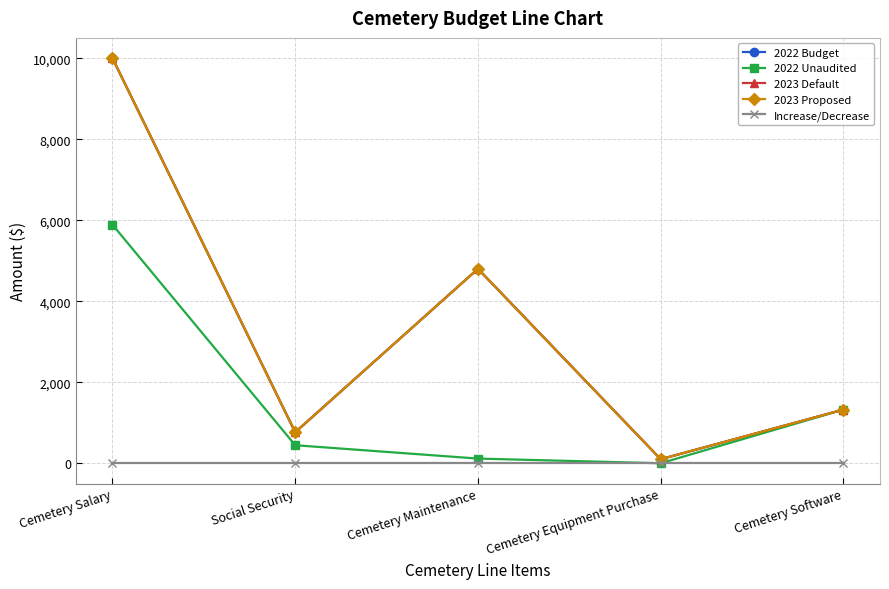

Rank the categories by 2023 Proposed value from lowest to highest.

Cemetery Equipment Purchase, Social Security, Cemetery Software, Cemetery Maintenance, Cemetery Salary